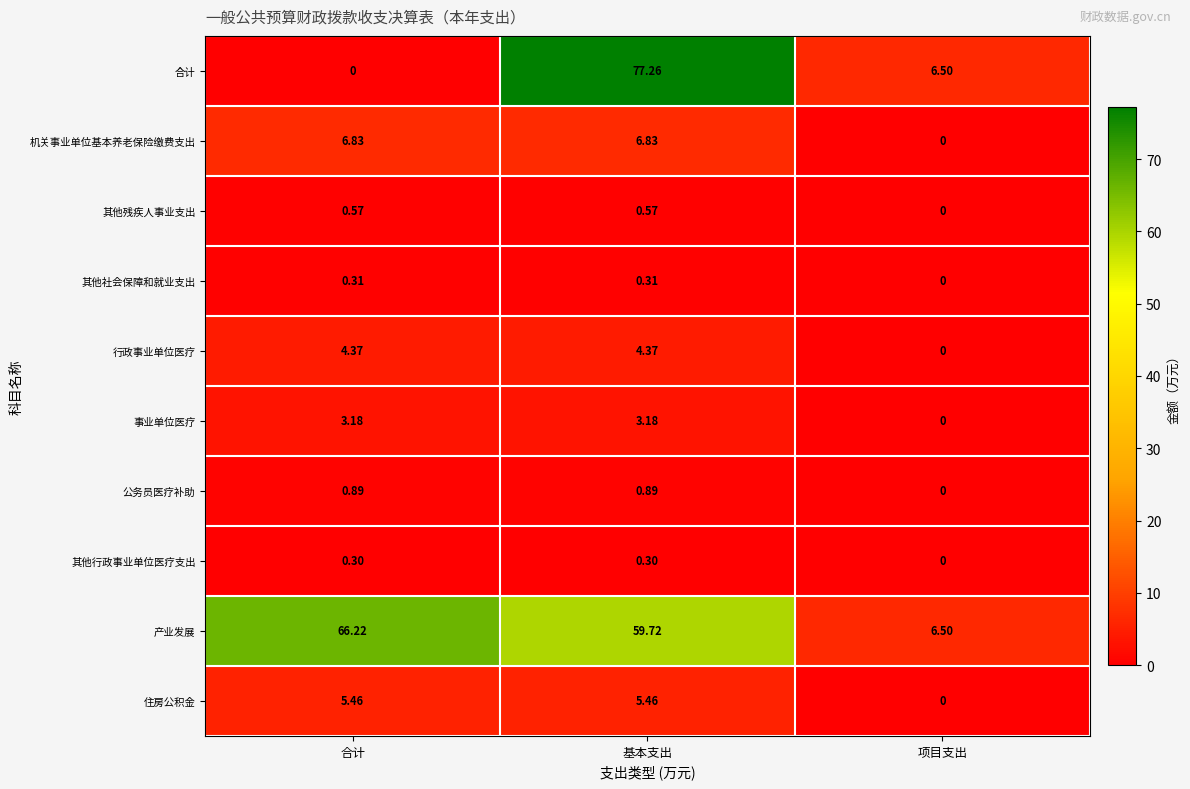

Which series has the largest total across all categories?

产业发展